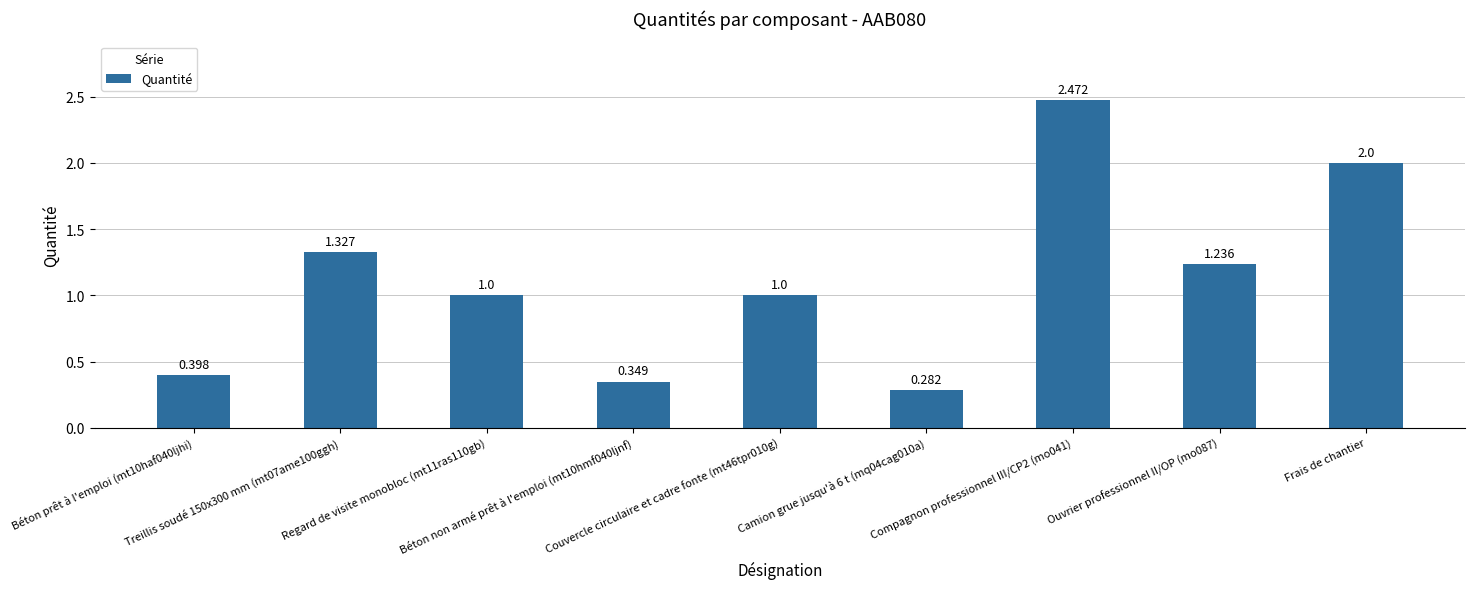

What is the change in value from Béton non armé prêt à l'emploi (mt10hmf040ljnf) to Compagnon professionnel III/CP2 (mo041)?

+2.1